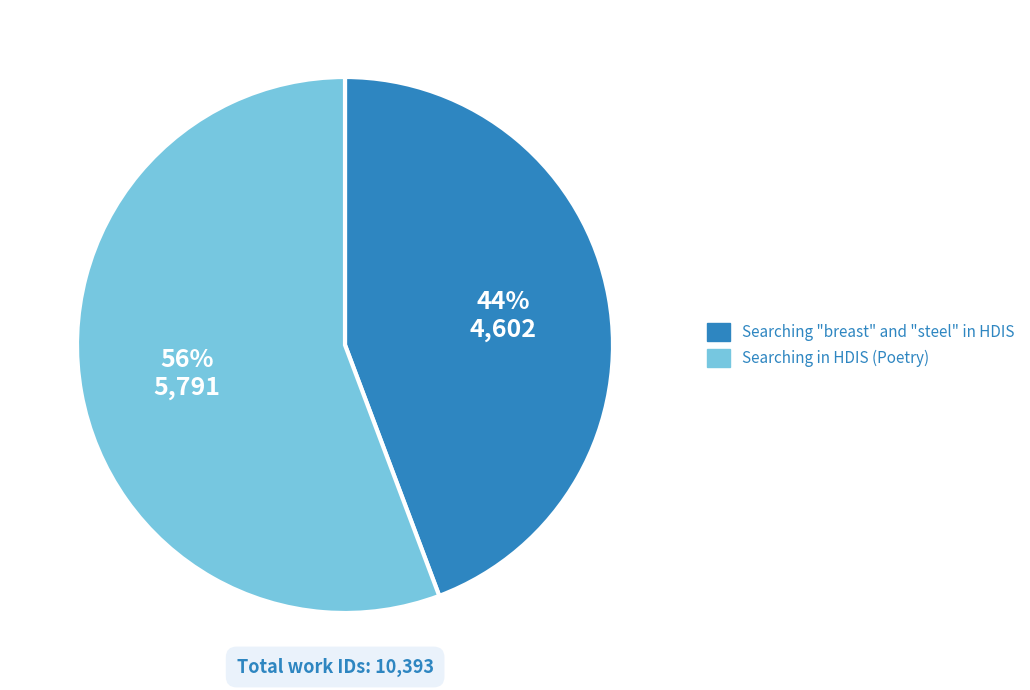

To the nearest percent, what portion does Searching in HDIS (Poetry) represent?

56%